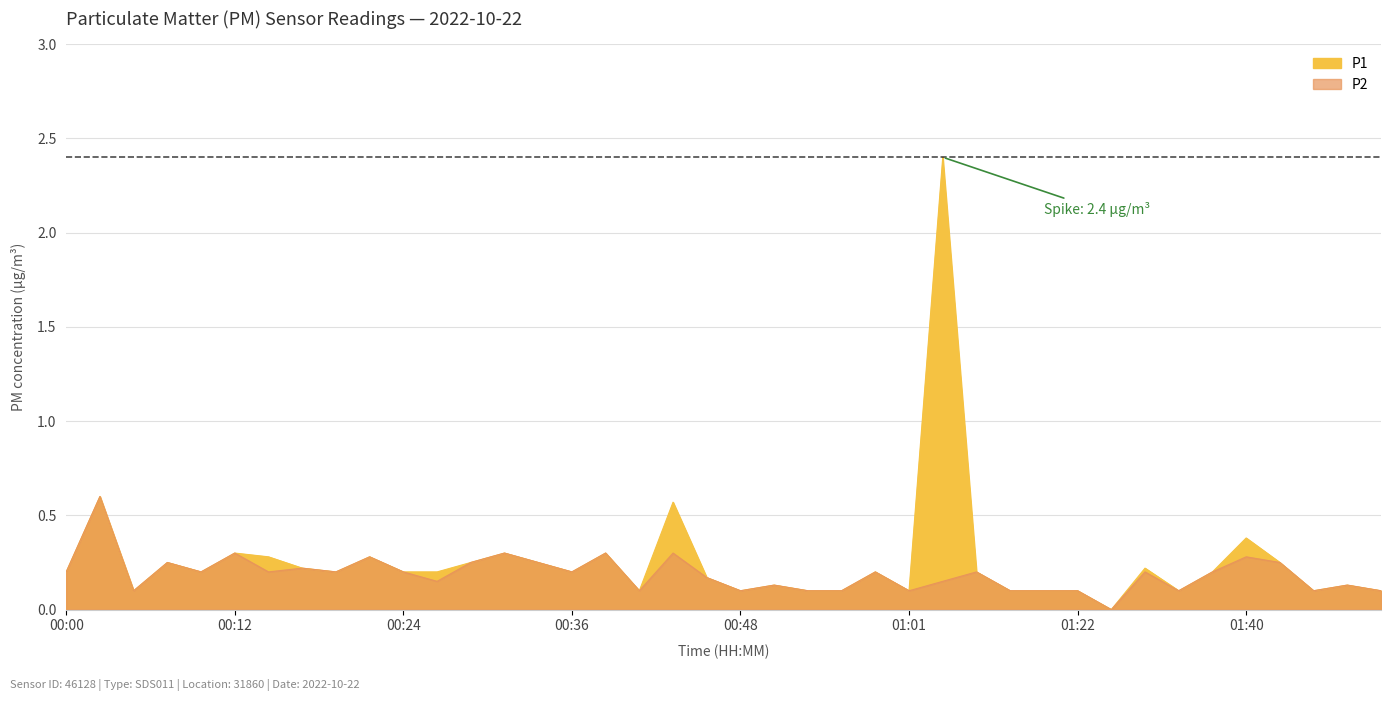

Reading left to right, what are all the values shown in this chart?

P1: 00:00=0.2	00:02=0.6	00:05=0.1	00:07=0.2	00:09=0.2	00:12=0.3	00:14=0.3	00:17=0.2	00:19=0.2	00:22=0.3	00:24=0.2	00:26=0.2	00:29=0.2	00:31=0.3	00:34=0.2	00:36=0.2	00:39=0.3	00:41=0.1	00:44=0.6	00:46=0.2	00:48=0.1	00:51=0.1	00:53=0.1	00:56=0.1	00:58=0.2	01:01=0.1	01:03=2.4	01:06=0.2	01:14=0.1	01:19=0.1	01:22=0.1	01:30=0.0	01:32=0.2	01:35=0.1	01:38=0.2	01:40=0.4	01:45=0.2	01:47=0.1	01:50=0.1	01:53=0.1
P2: 00:00=0.2	00:02=0.6	00:05=0.1	00:07=0.2	00:09=0.2	00:12=0.3	00:14=0.2	00:17=0.2	00:19=0.2	00:22=0.3	00:24=0.2	00:26=0.1	00:29=0.2	00:31=0.3	00:34=0.2	00:36=0.2	00:39=0.3	00:41=0.1	00:44=0.3	00:46=0.2	00:48=0.1	00:51=0.1	00:53=0.1	00:56=0.1	00:58=0.2	01:01=0.1	01:03=0.1	01:06=0.2	01:14=0.1	01:19=0.1	01:22=0.1	01:30=0.0	01:32=0.2	01:35=0.1	01:38=0.2	01:40=0.3	01:45=0.2	01:47=0.1	01:50=0.1	01:53=0.1